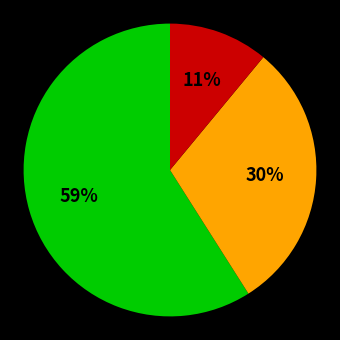

How many segments does this pie chart have?

3